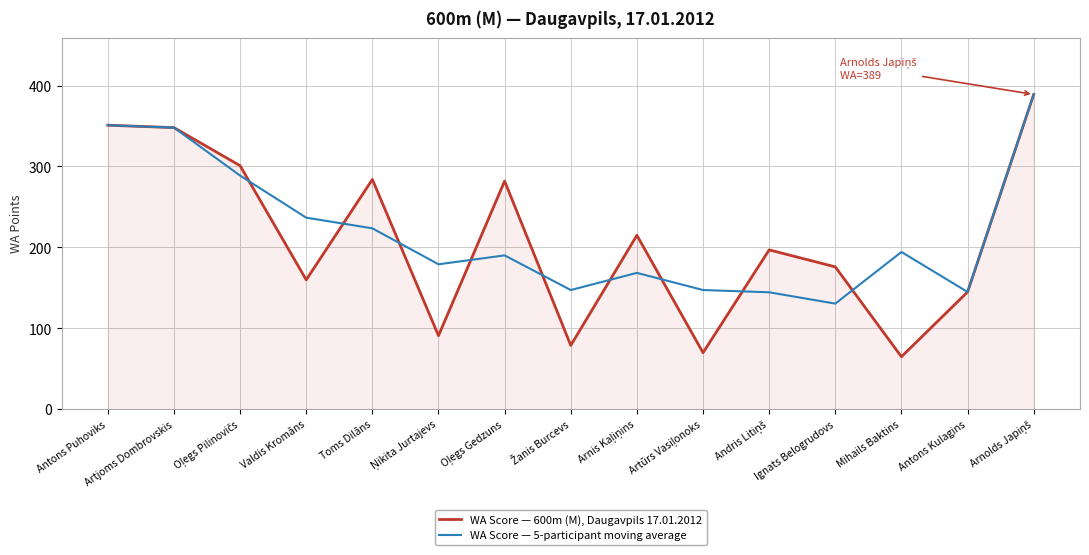

Rank the series by their average value, from lowest to highest.

WA Score — 600m (M), Daugavpils 17.01.2012, WA Score — 5-participant moving average